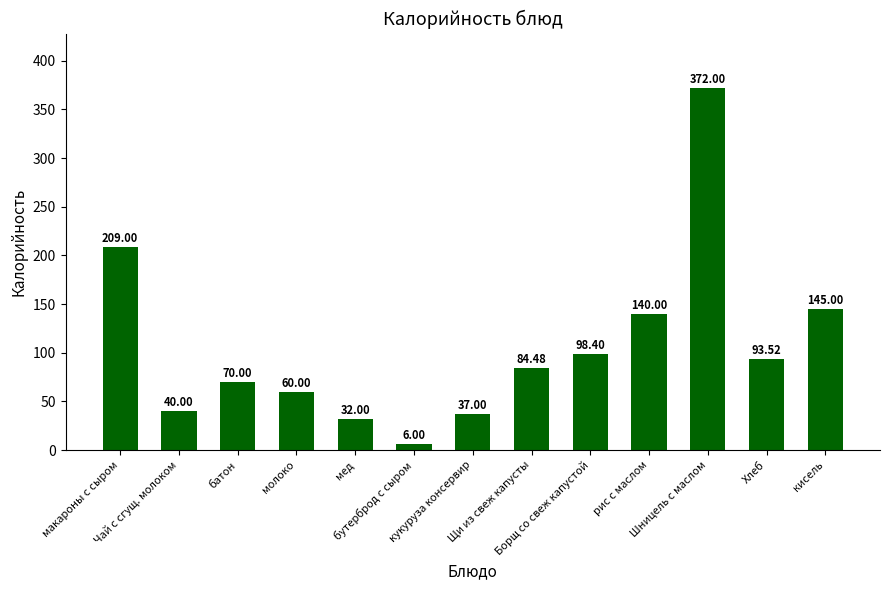

List the labels in order of value, largest first.

Шницель с маслом, макароны с сыром, кисель, рис с маслом, Борщ со свеж капустой, Хлеб, Щи из свеж капусты, батон, молоко, Чай с сгущ. молоком, кукуруза консервир, мед, бутерброд с сыром